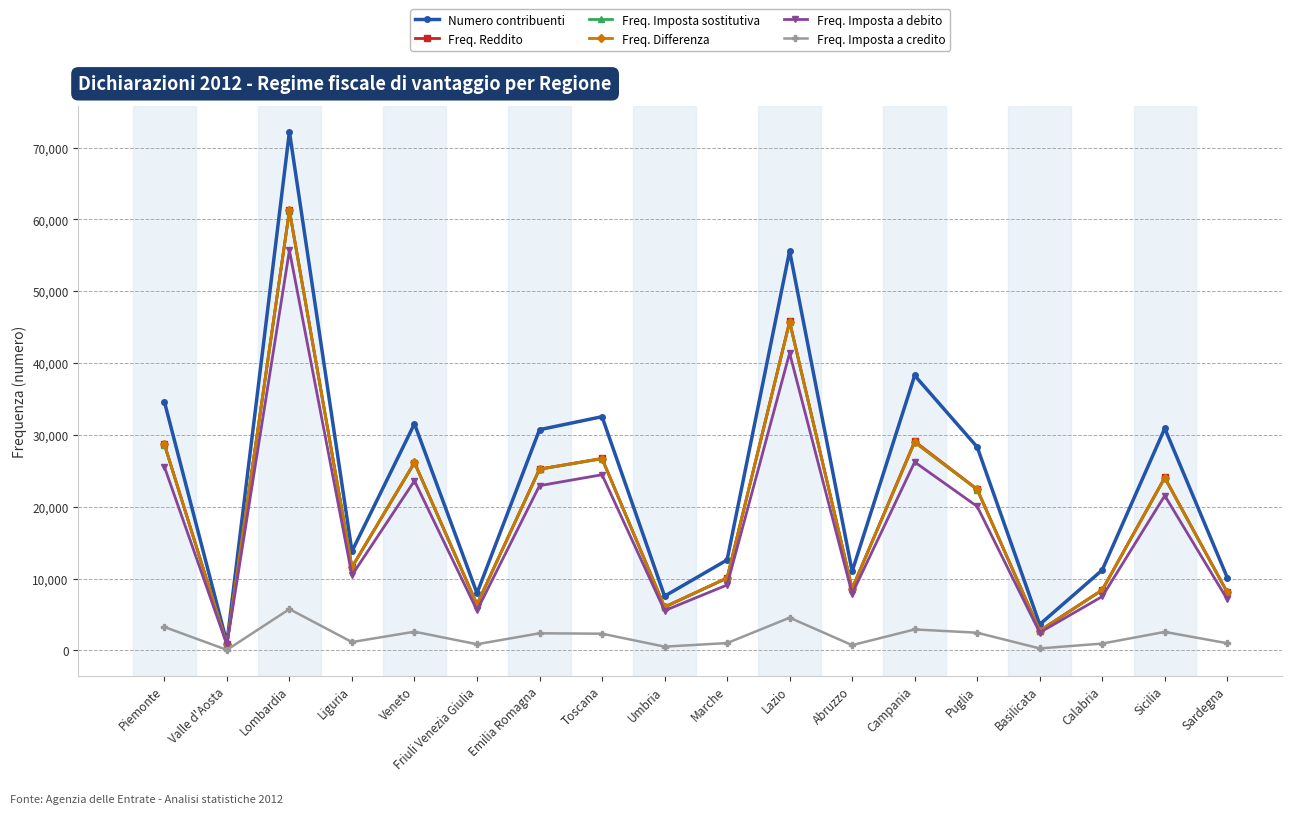

What is the maximum value shown in the chart?

72197